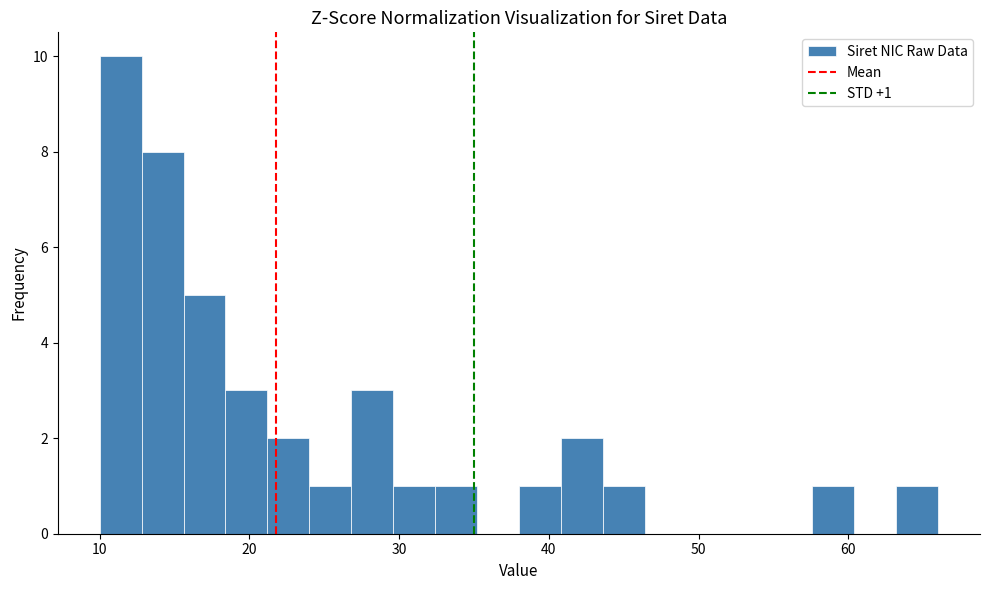

Around what value on the x-axis is the tallest bar? Give the approximate position of its centre, as read against the axis.

11